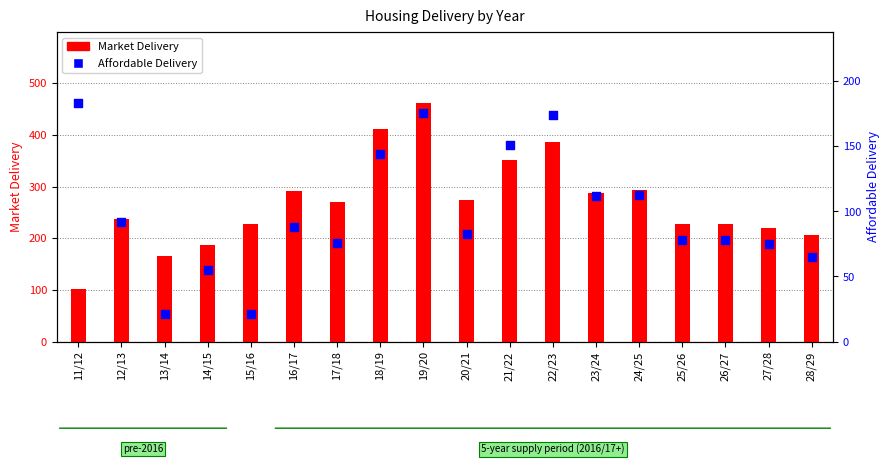

What is the total value across all series at 18/19?

555